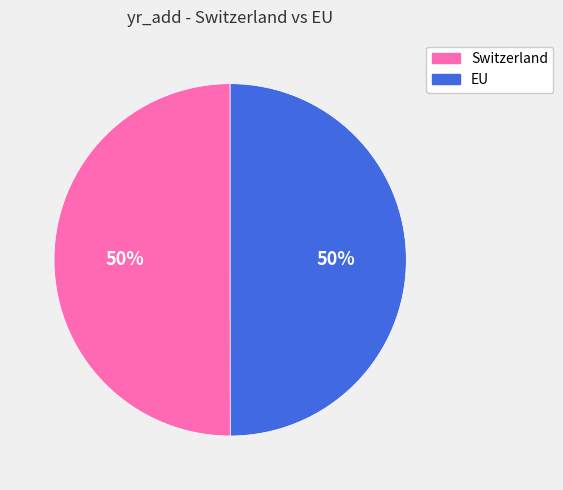

Is it true that EU is 37% of the pie?

False